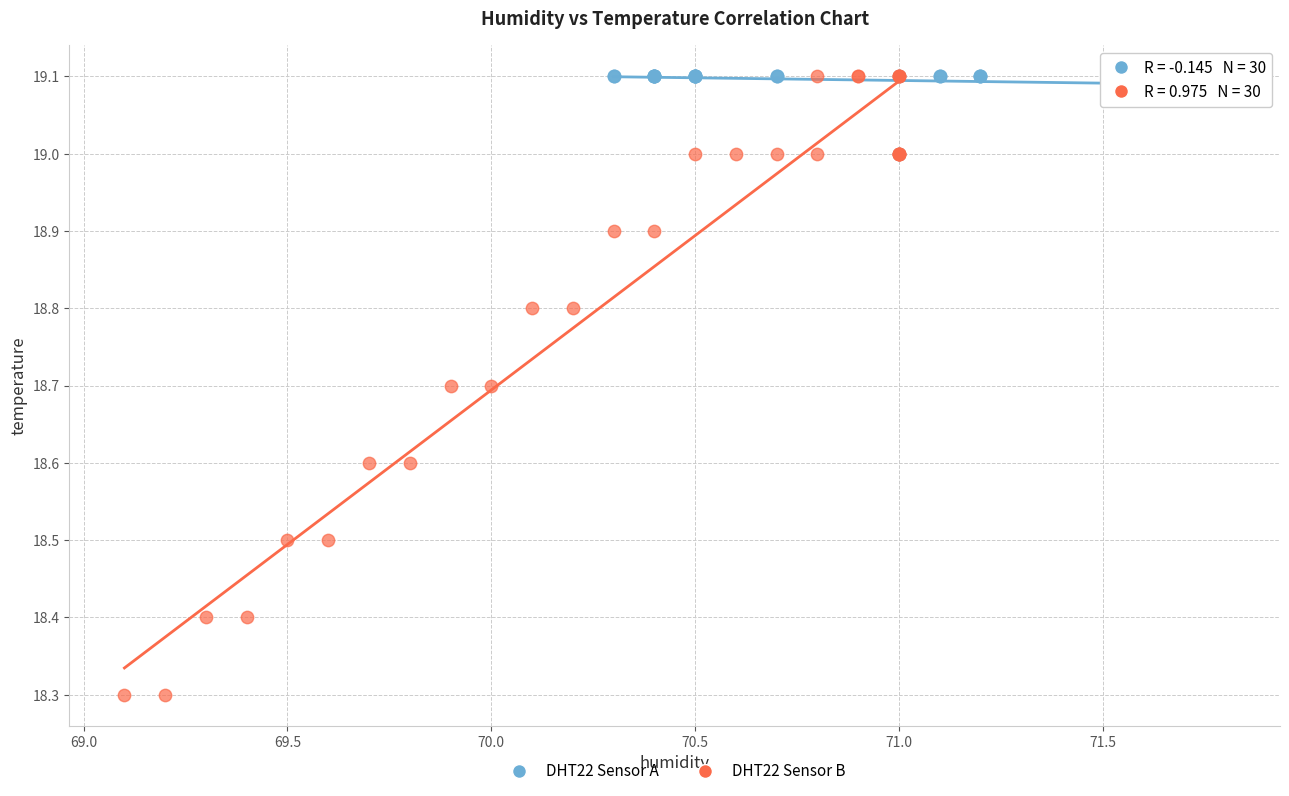

Which series has the largest Y range (max minus min)?

DHT22 Sensor B